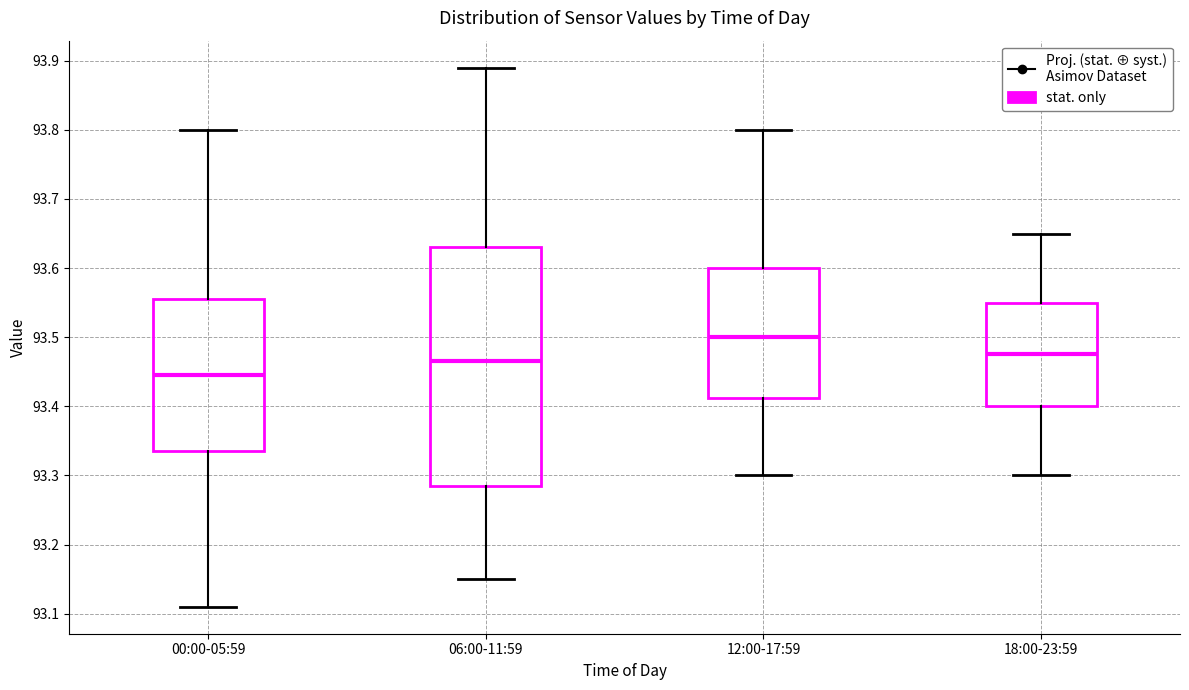

Where does the median line of the box for 12:00-17:59 sit on the y-axis? The values are not printed on the chart, so give them approximately, as read against the axis.

93.50